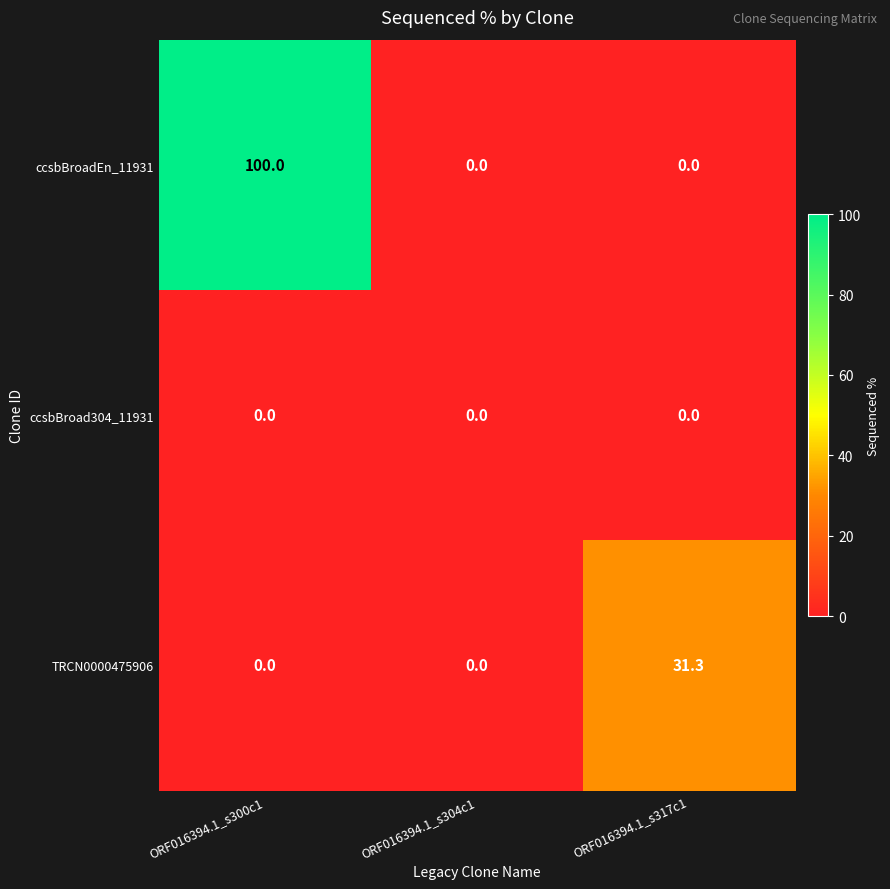

How many series are shown in this chart?

3